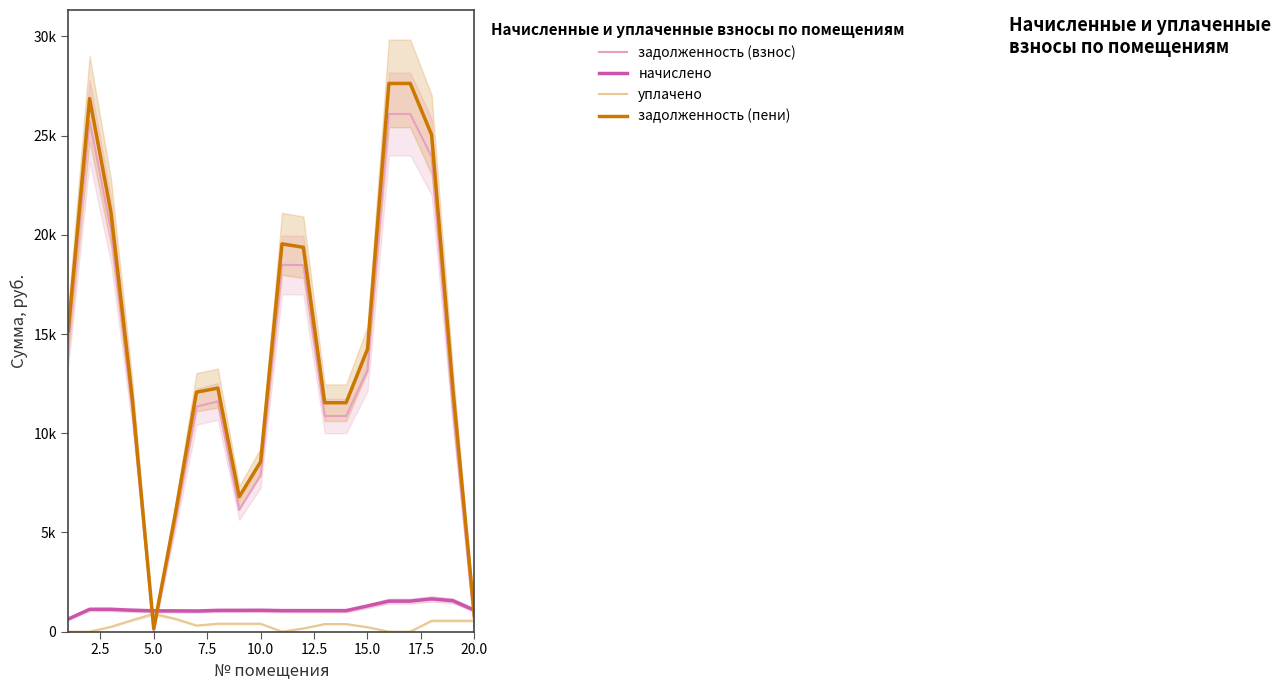

In начислено, how many points are lower than both neighbors (excluding endpoints)?

2